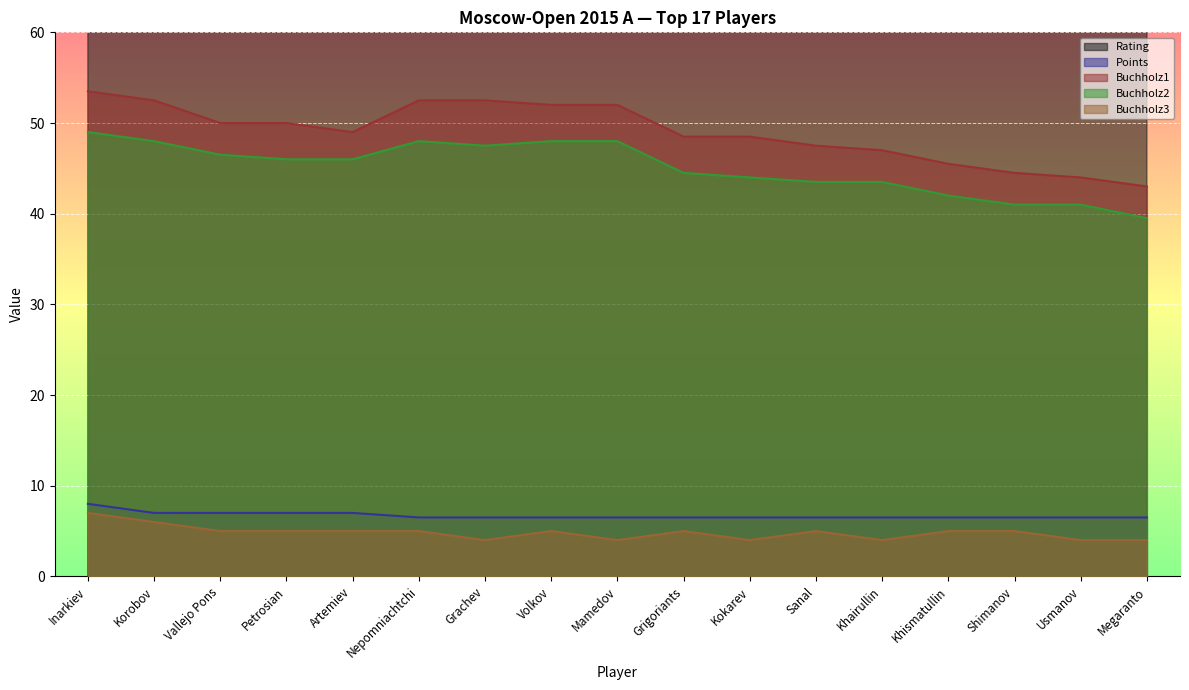

True or false: Buchholz1 and Points intersect in this chart.

False